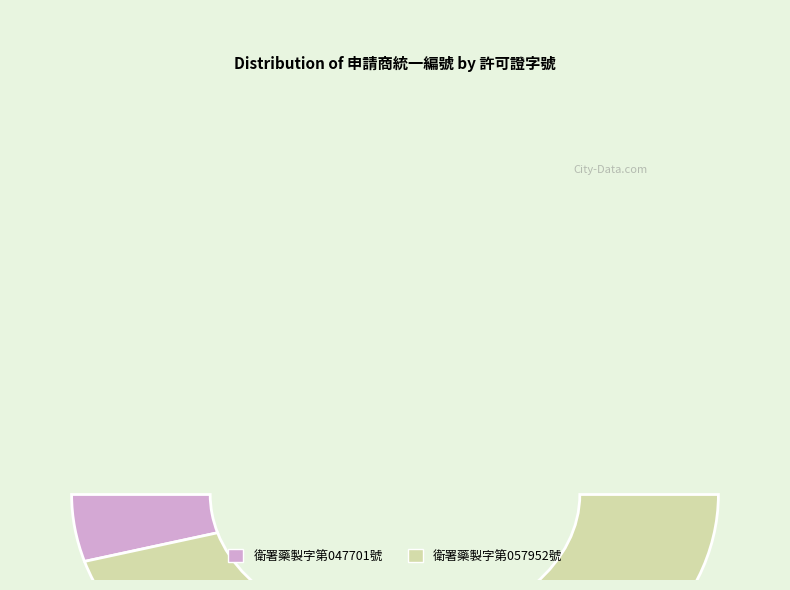

To the nearest percent, what is the average slice percentage?

50%